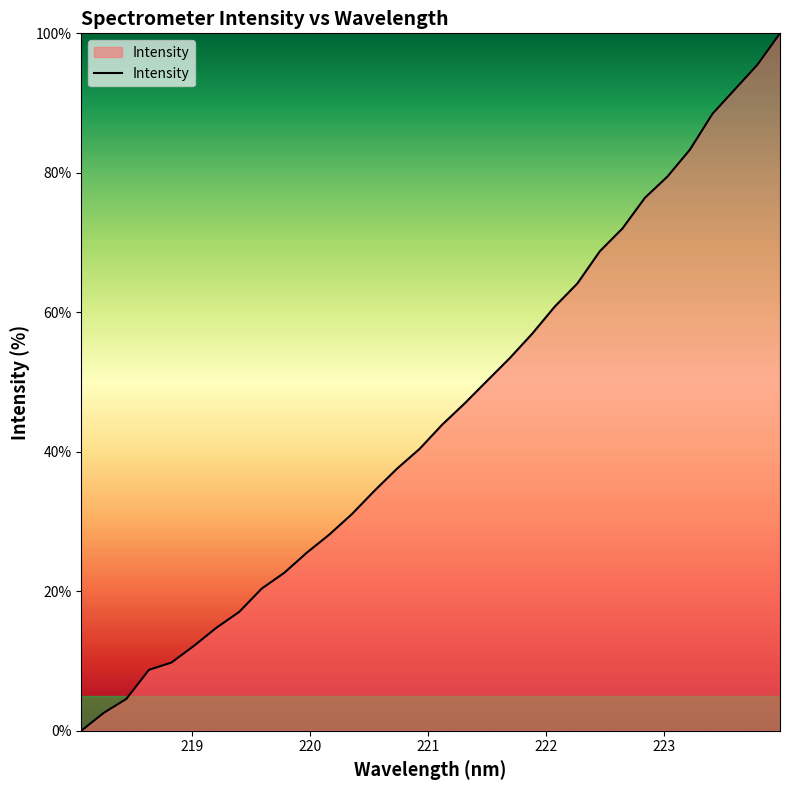

What is the difference between the maximum and minimum values?

100.0